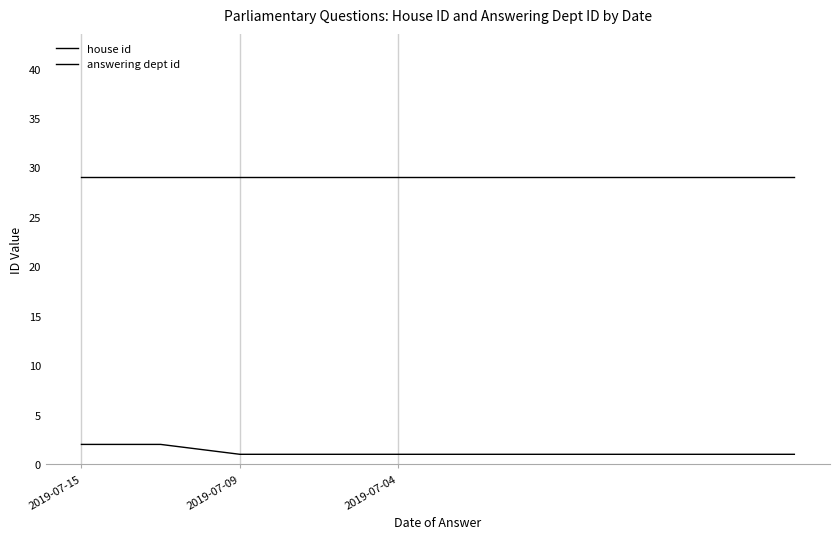

Does the chart have visible grid lines?

Yes